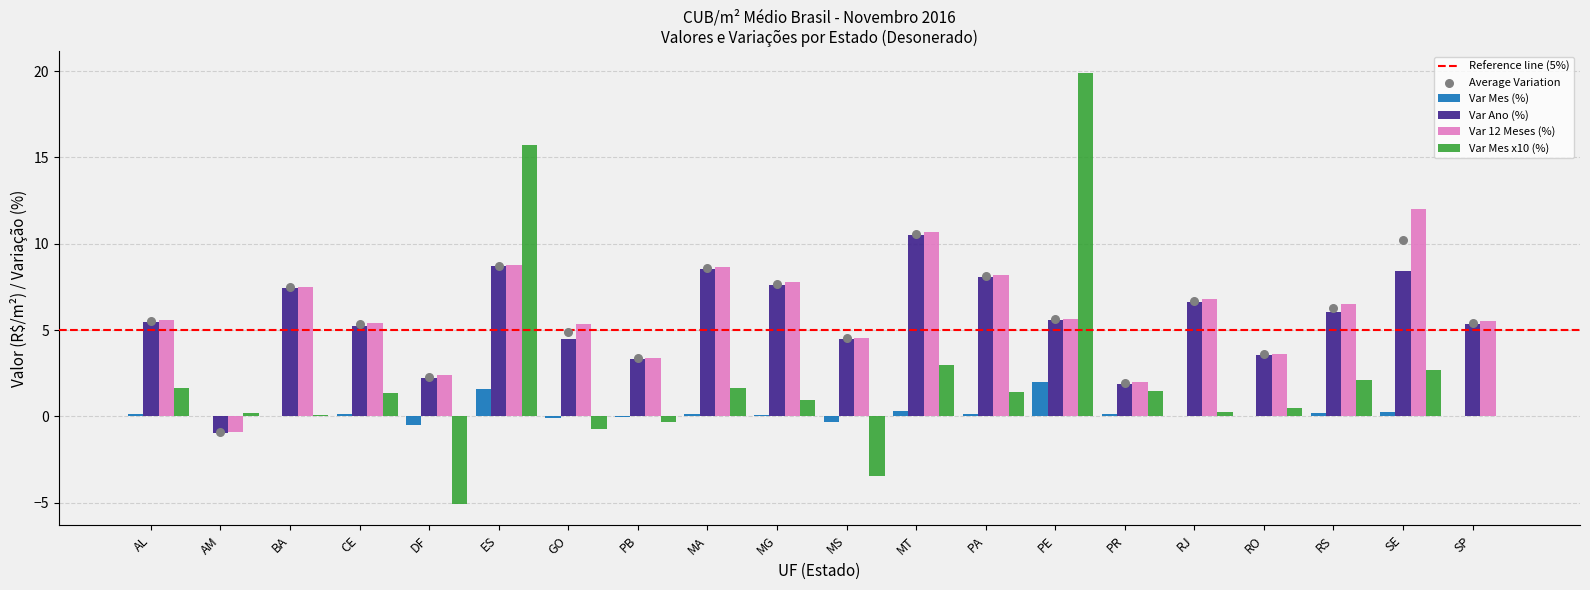

Which series contains the highest Y value?

Var 12 Meses (%)